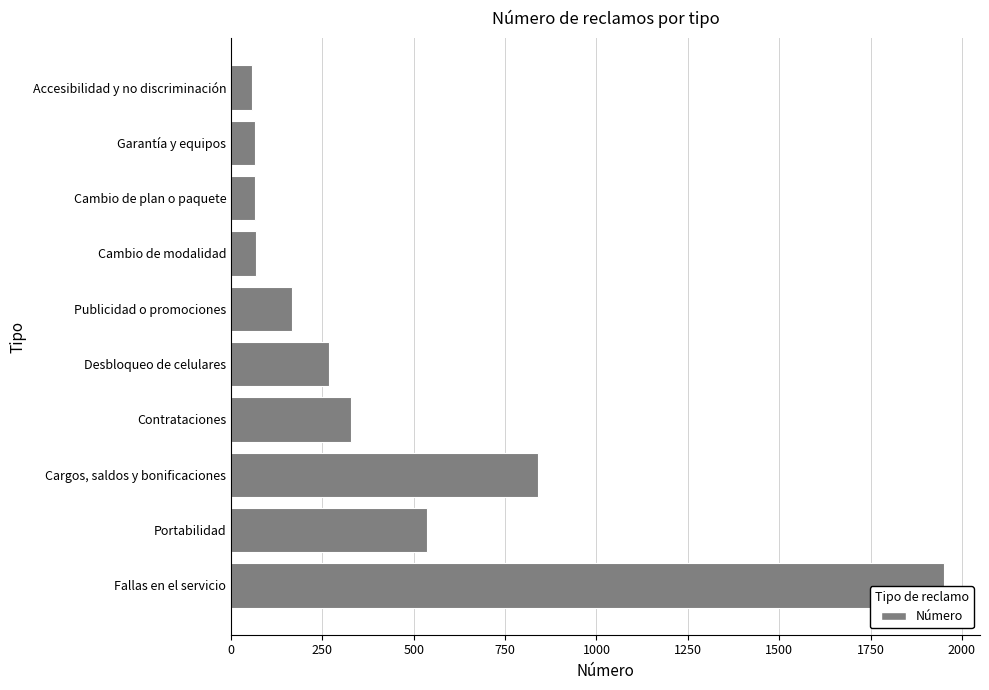

Are the bars horizontal?

Yes